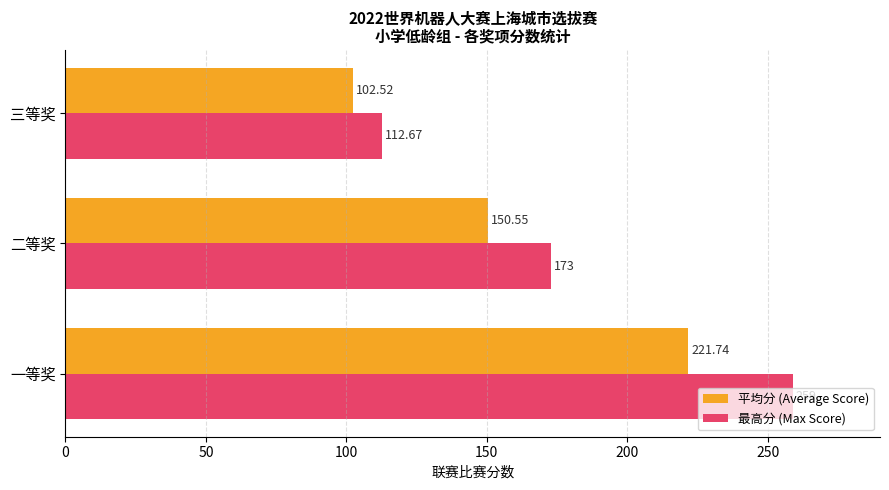

At which category is the sum across all series the highest?

一等奖